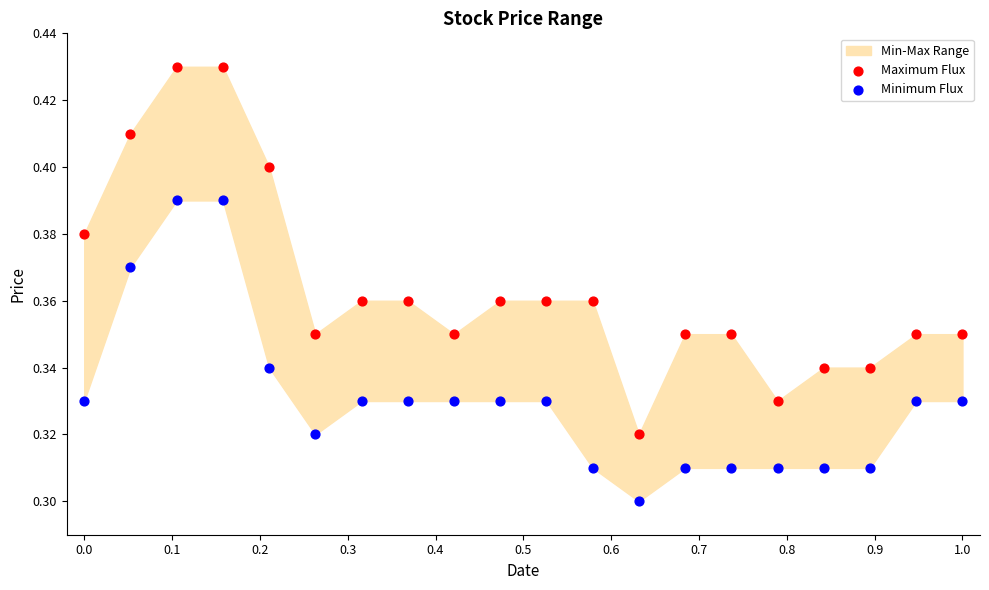

Across all data points, what is the range of X values (max minus min)?

1.0